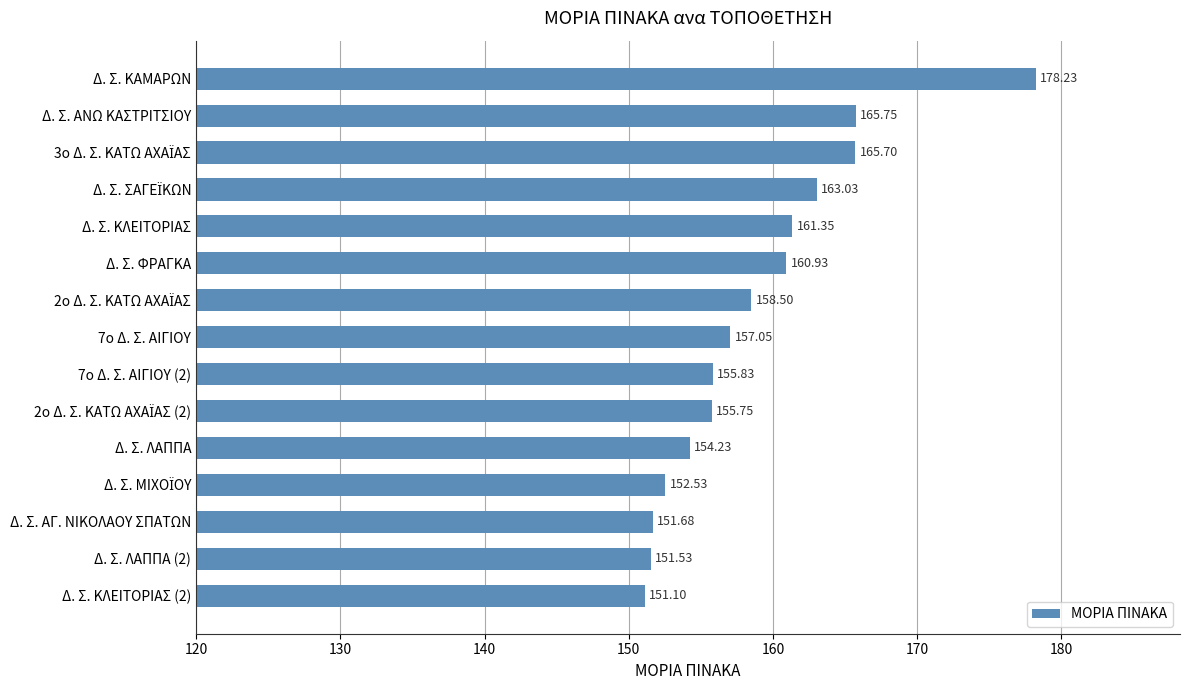

Which has a higher value, Δ. Σ. ΑΝΩ ΚΑΣΤΡΙΤΣΙΟΥ or Δ. Σ. ΛΑΠΠΑ?

Δ. Σ. ΑΝΩ ΚΑΣΤΡΙΤΣΙΟΥ